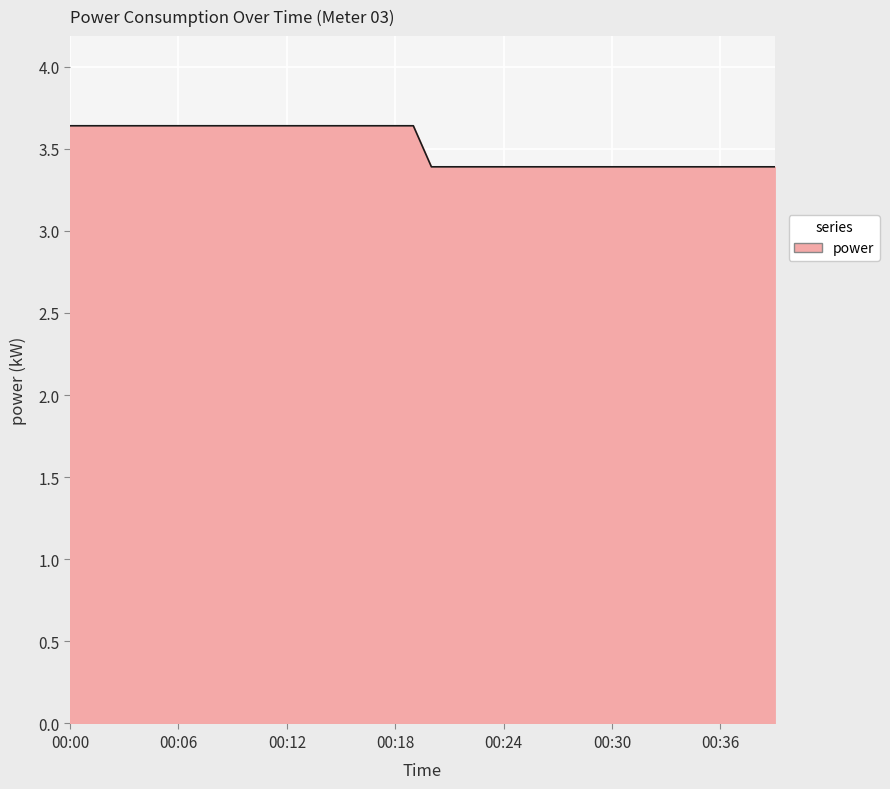

What is the minimum value shown in the chart?

3.4